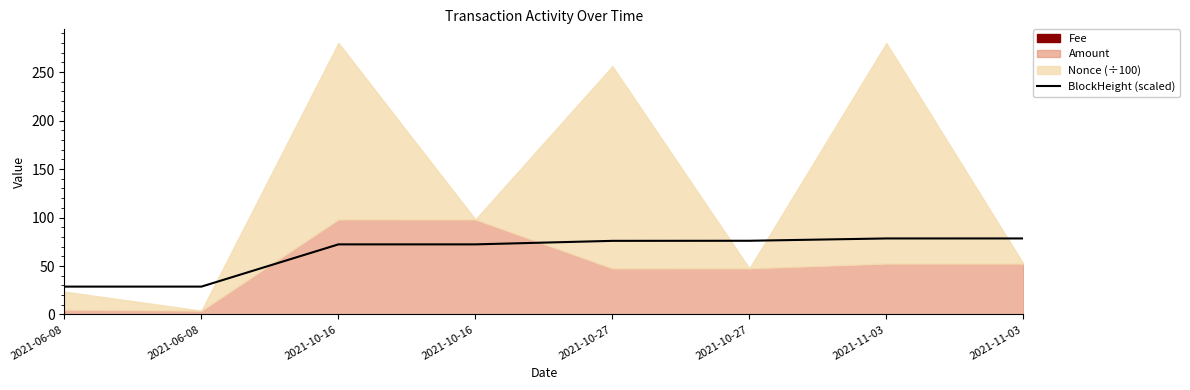

Which has a higher value, 2021-11-03 or 2021-10-16?

2021-11-03